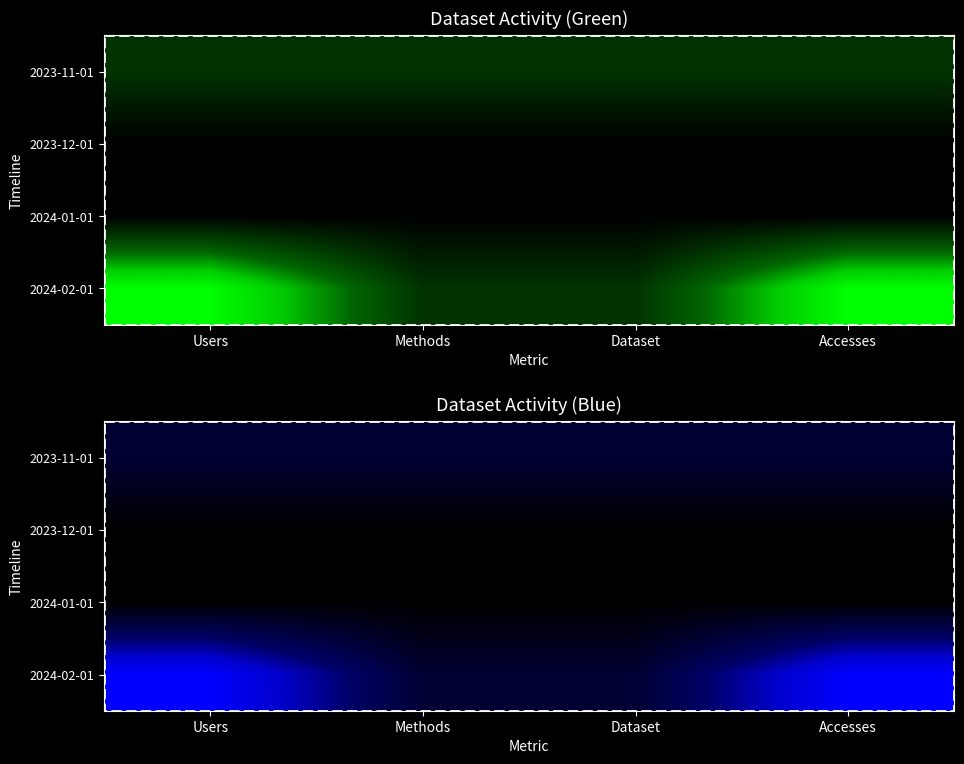

The 2024-02-01 series shows 0 at 2. True or false?

True